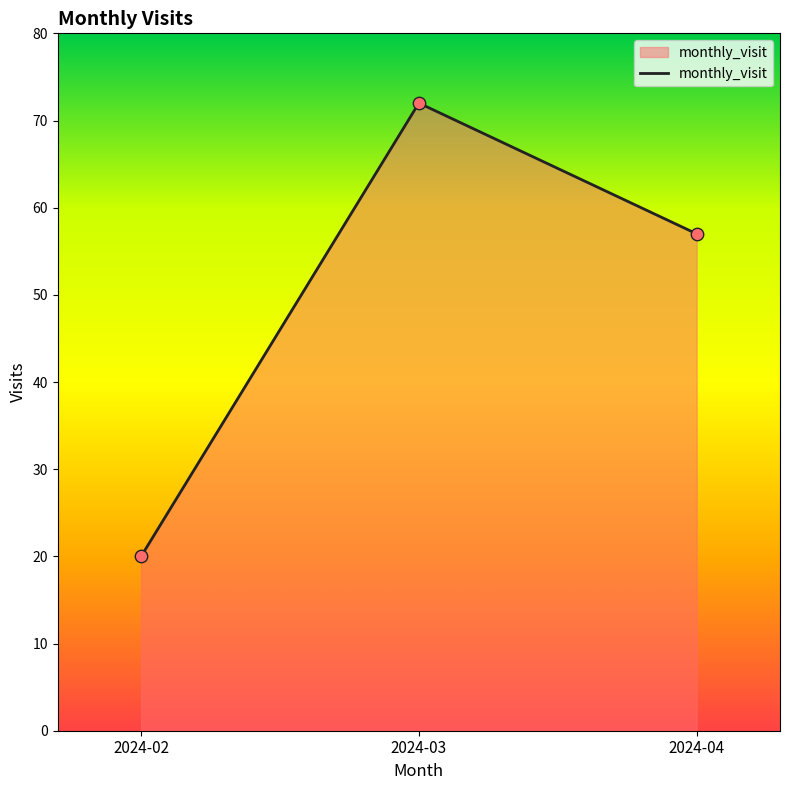

Which has a higher value, 2024-03 or 2024-02?

2024-03